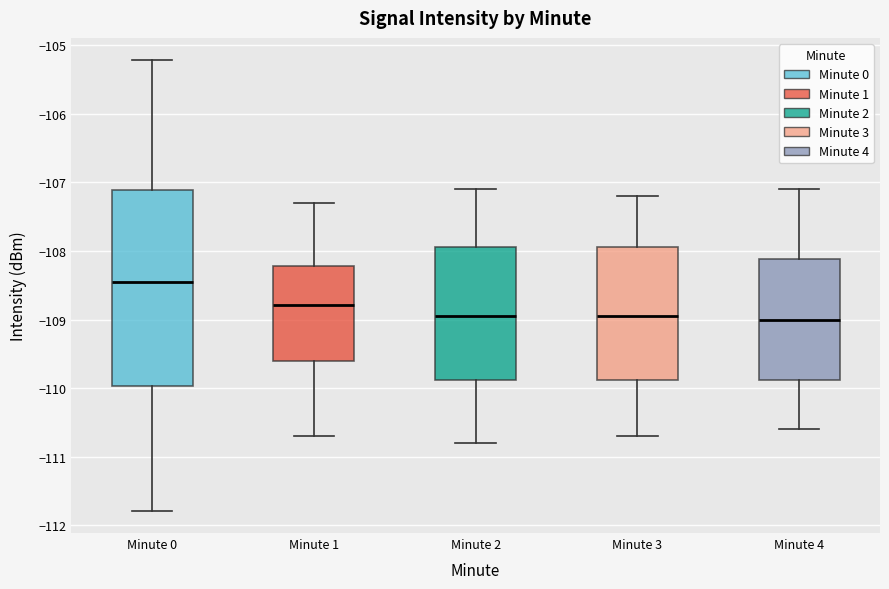

Where does the lower whisker of the box for Minute 0 end on the y-axis? The values are not printed on the chart, so give them approximately, as read against the axis.

-111.8